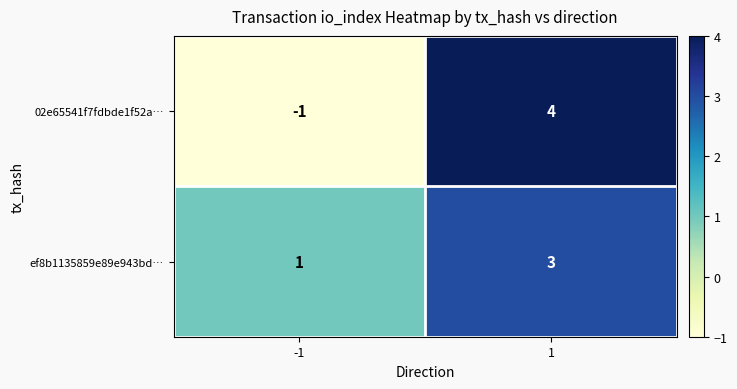

Rank the series by their maximum value, from highest to lowest.

02e65541f7fdbde1f52a…, ef8b1135859e89e943bd…